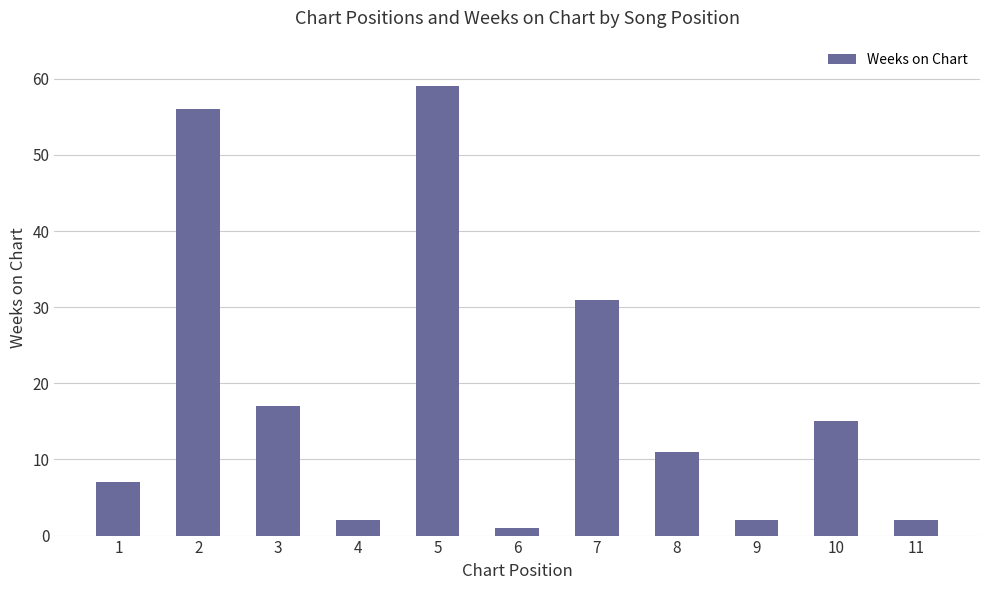

What is the smallest value displayed?

1